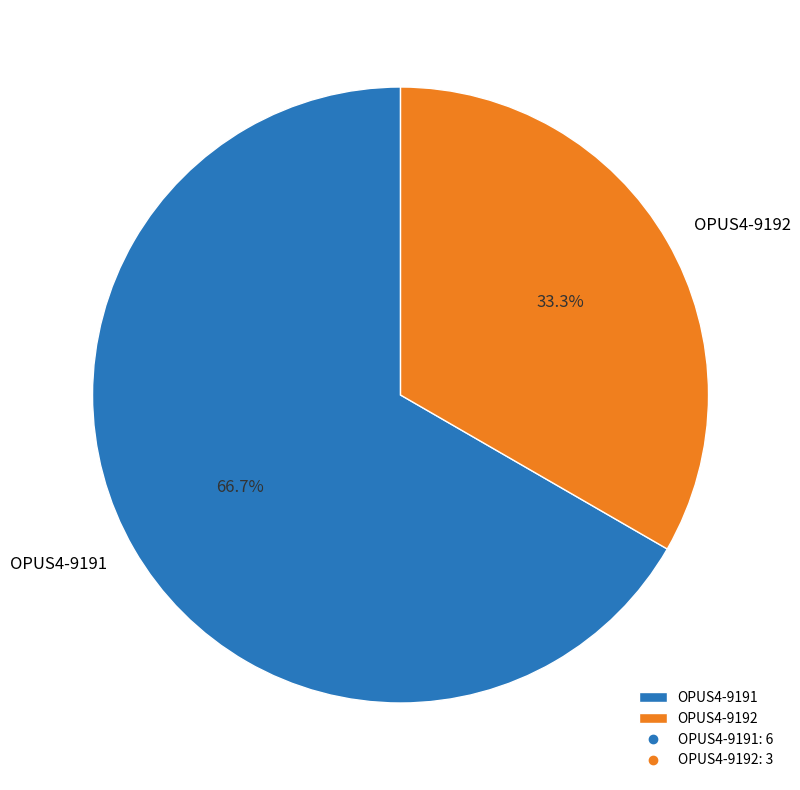

Does any single category account for the majority?

Yes